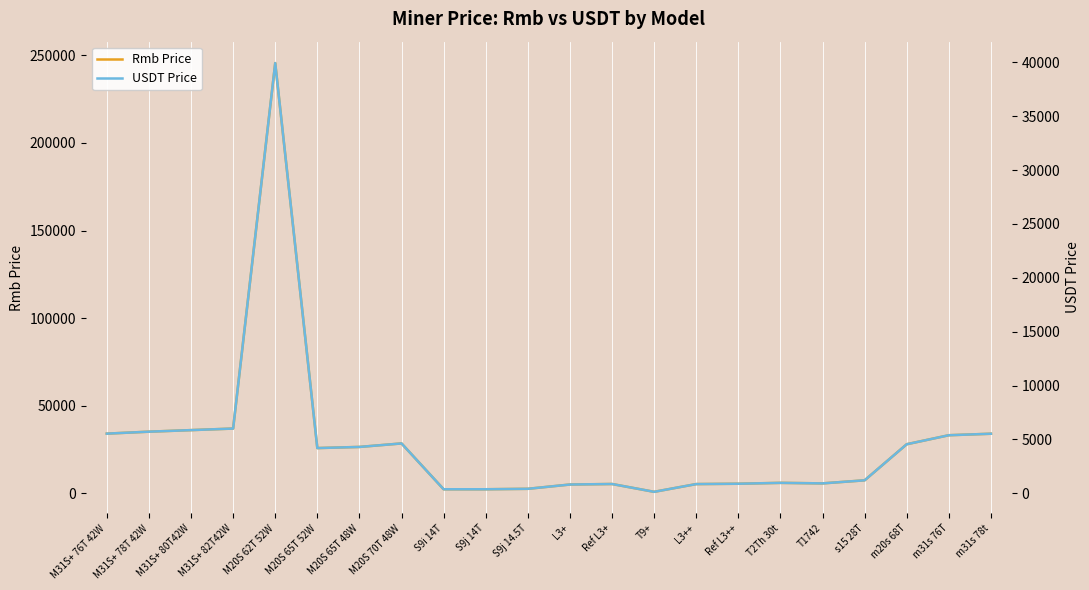

Which series has the largest range (max minus min)?

Rmb Price